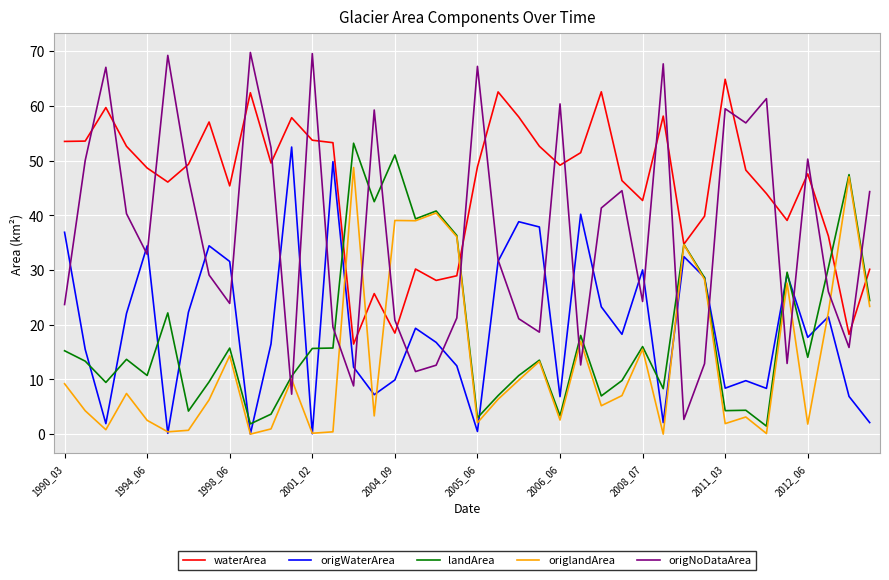

Which series has the widest spread of values?

origNoDataArea